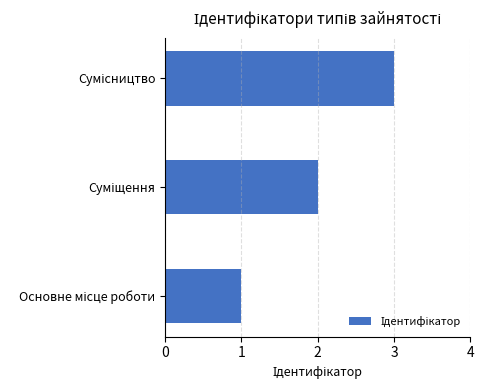

What is the sum of all values?

6